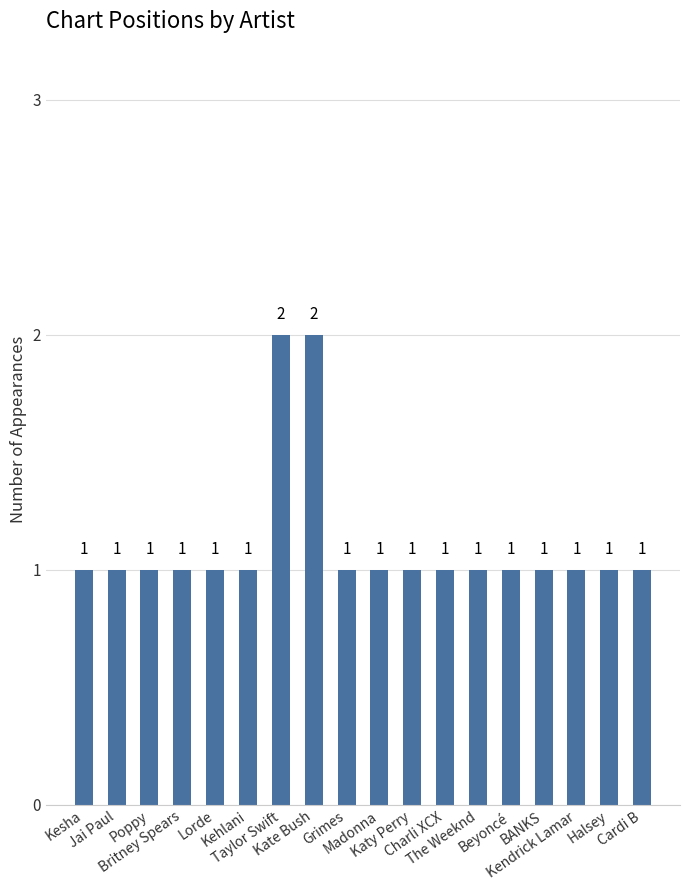

How many values exceed 1?

2